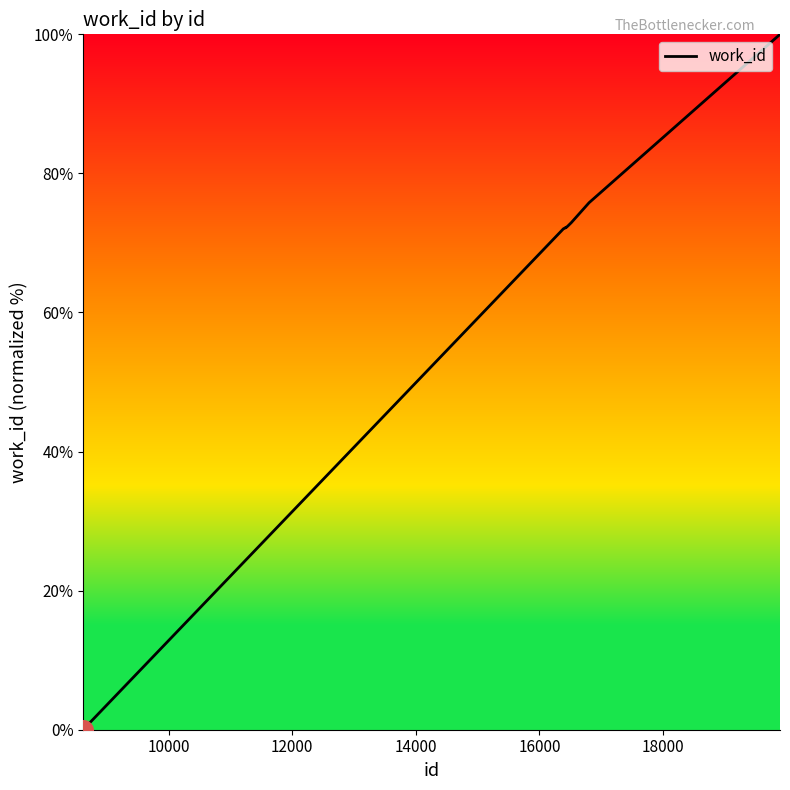

What is the difference between the maximum and minimum values?

100.0